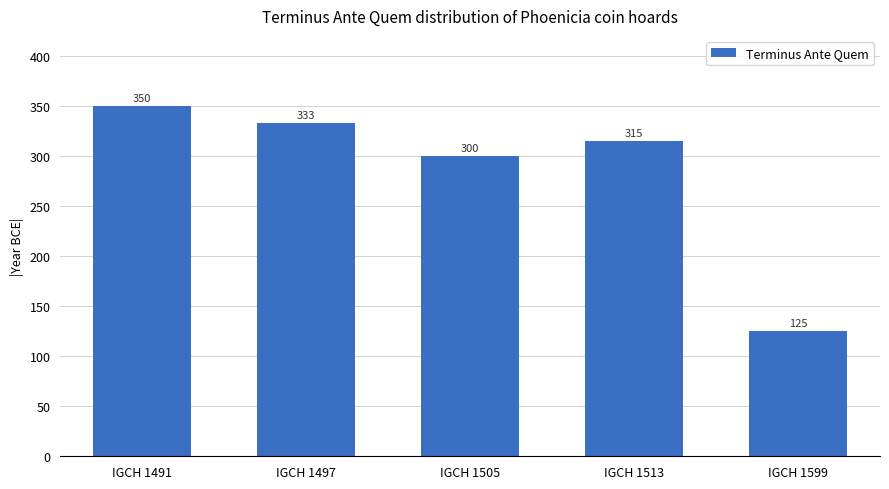

At which label is the value closest to 237?

IGCH 1505